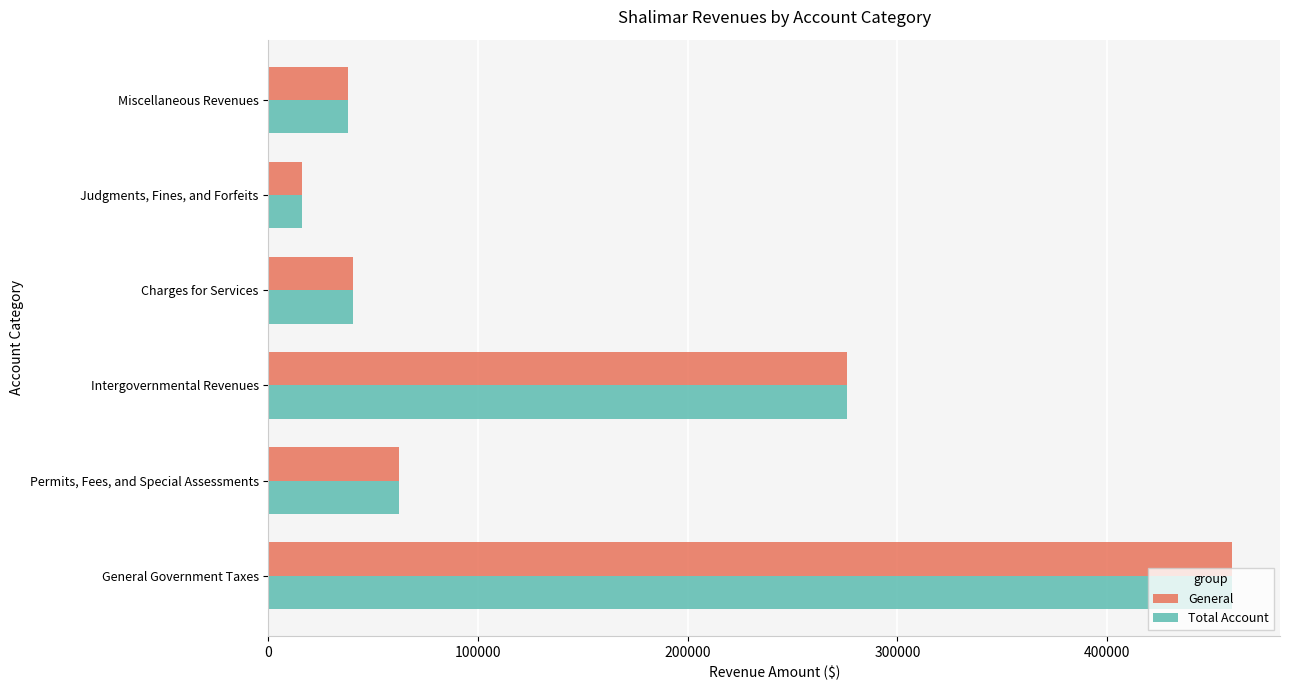

Is the value of General at Judgments, Fines, and Forfeits greater than the value of Total Account at Permits, Fees, and Special Assessments?

No